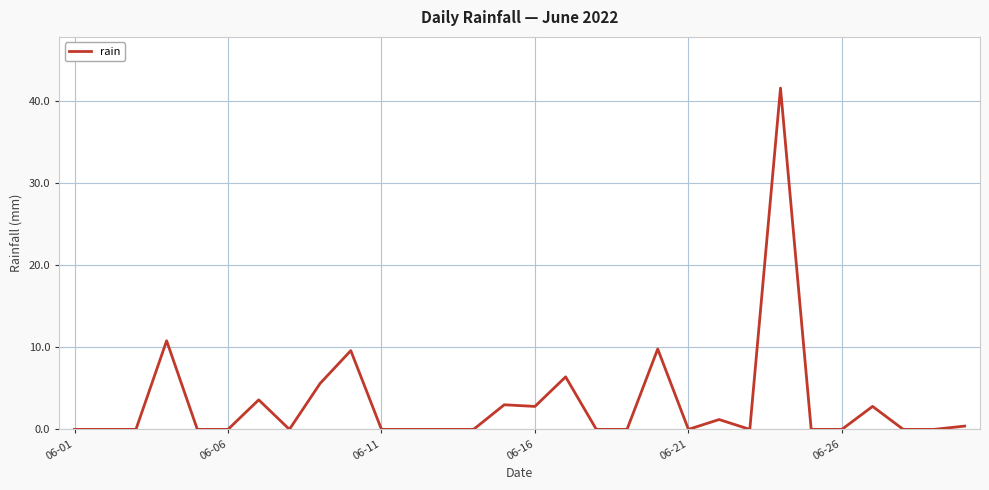

What is the difference between the maximum and minimum values?

41.6